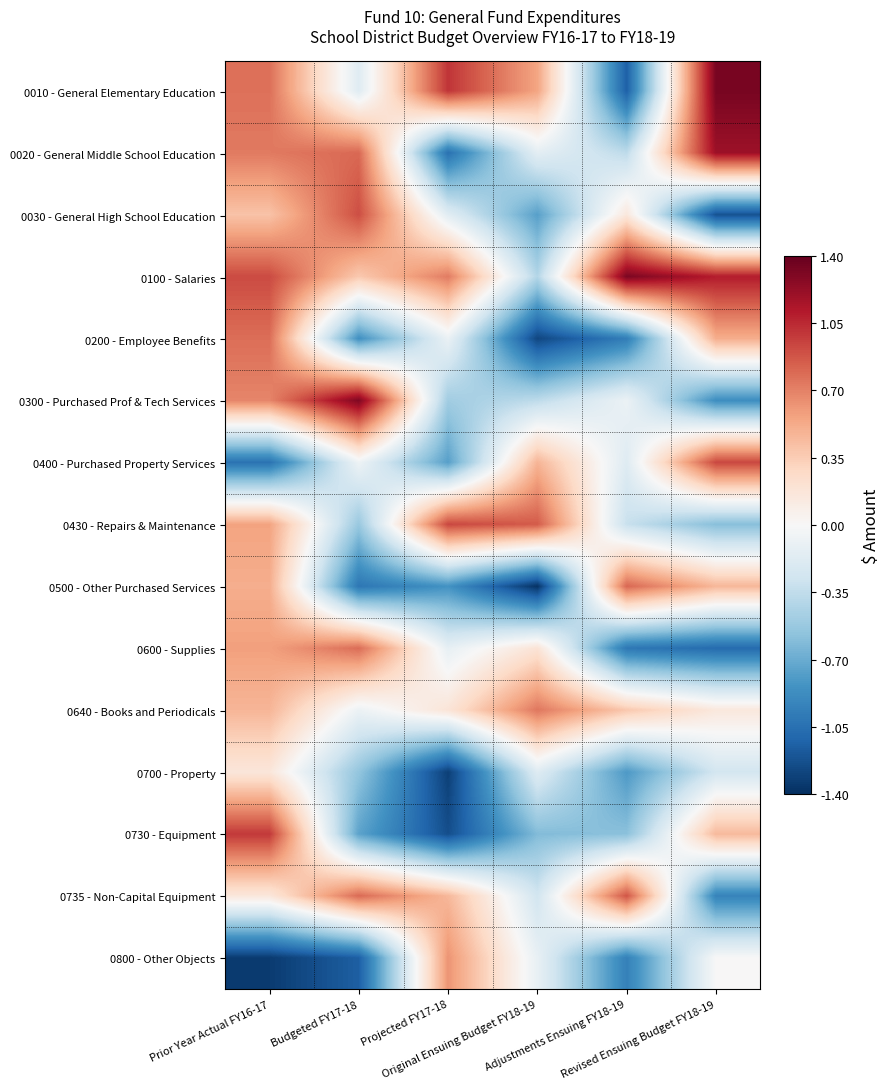

At Projected FY17-18, list the series in order from largest to smallest.

0010 - General Elementary Education, 0430 - Repairs & Maintenance, 0100 - Salaries, 0800 - Other Objects, 0735 - Non-Capital Equipment, 0640 - Books and Periodicals, 0200 - Employee Benefits, 0600 - Supplies, 0030 - General High School Education, 0300 - Purchased Prof & Tech Services, 0400 - Purchased Property Services, 0500 - Other Purchased Services, 0020 - General Middle School Education, 0730 - Equipment, 0700 - Property